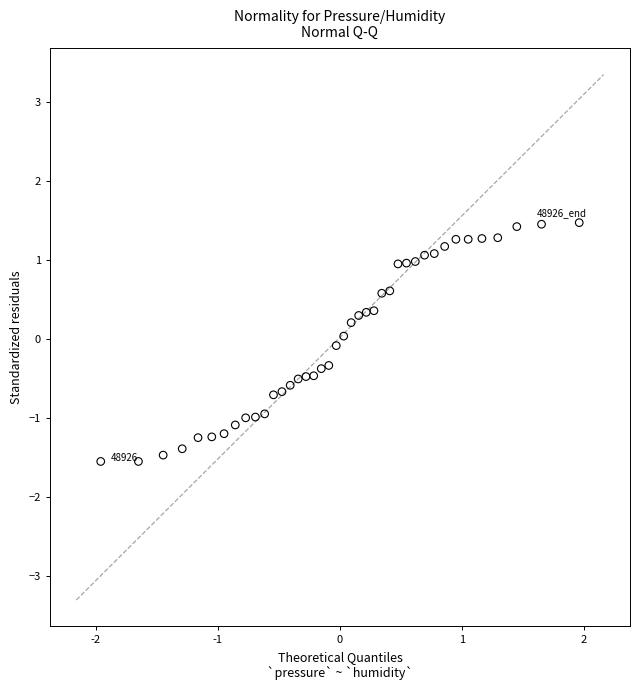

What is the range of Y values (max minus min)?

3.0